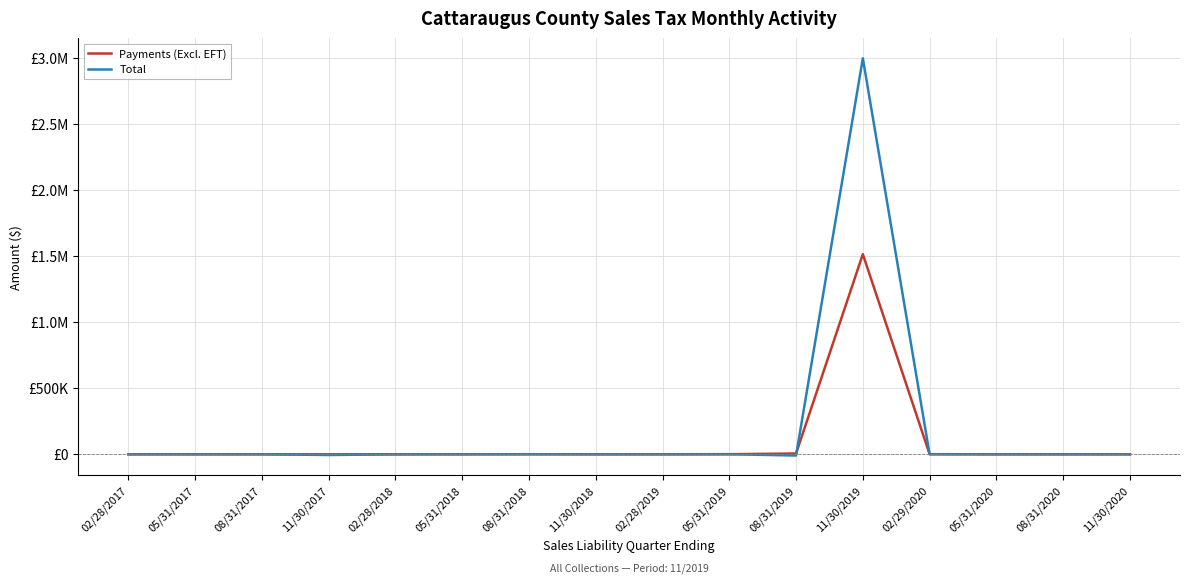

At which category is the sum across all series the highest?

11/30/2019